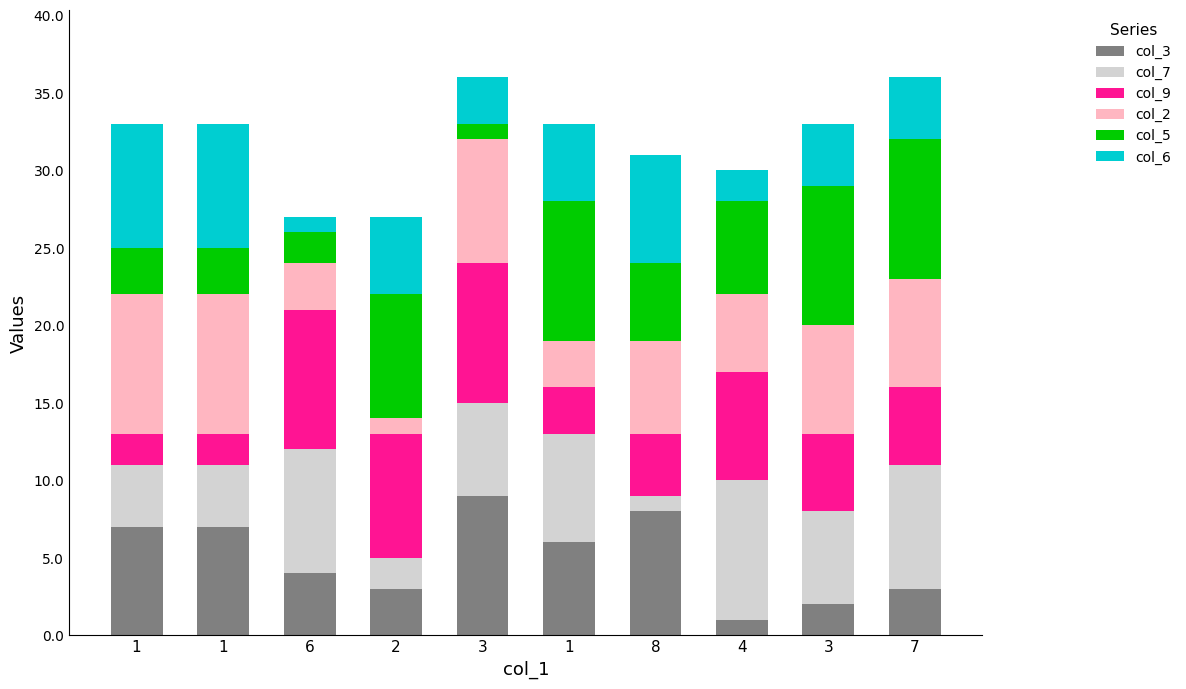

Is it true that col_6 equals 3 at 3?

True